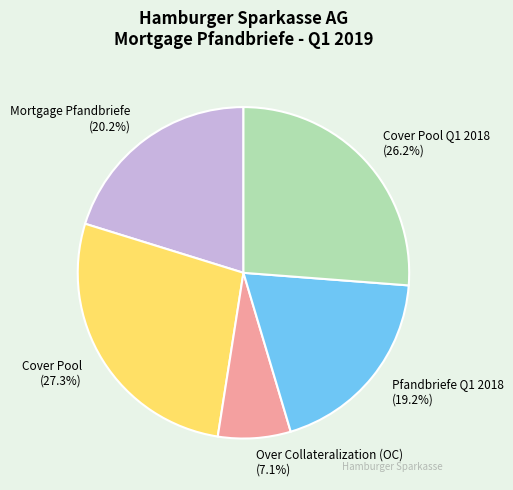

Is there a majority slice in this chart?

No